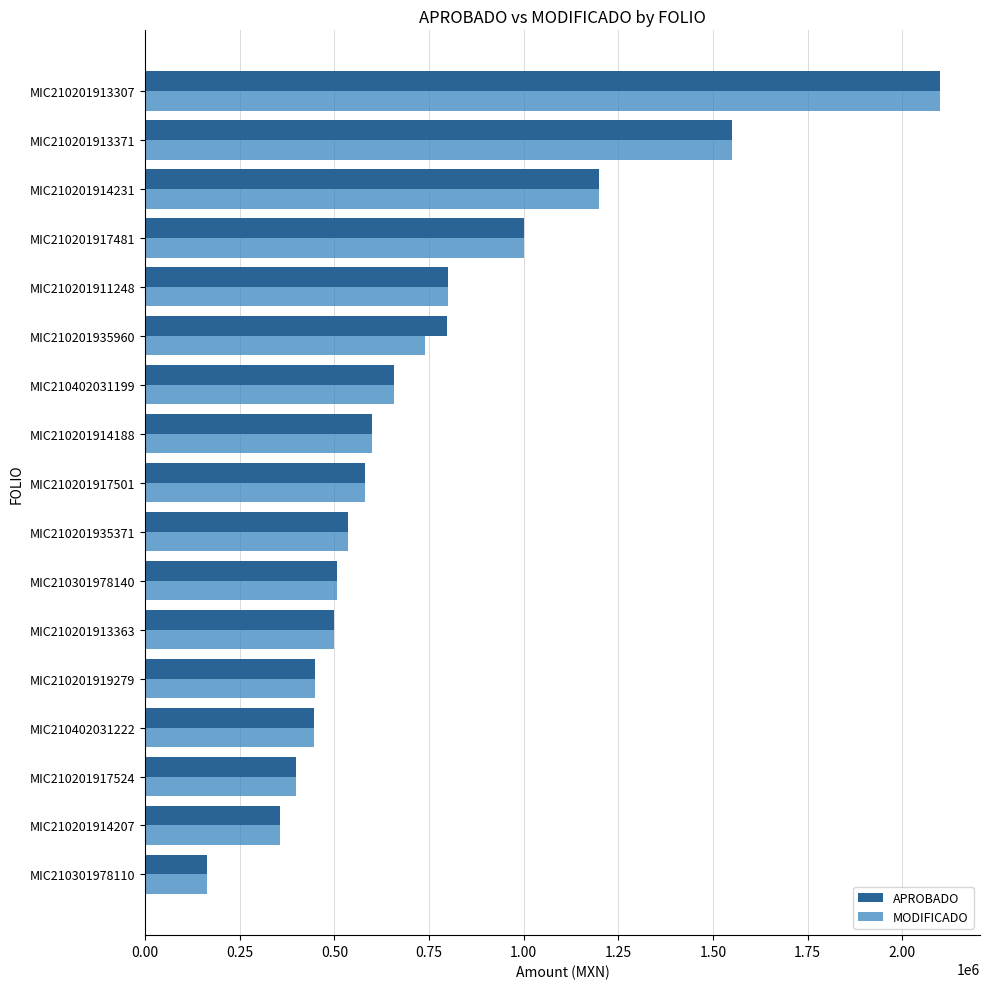

At which category does the chart reach its peak across all series?

MIC210201913307